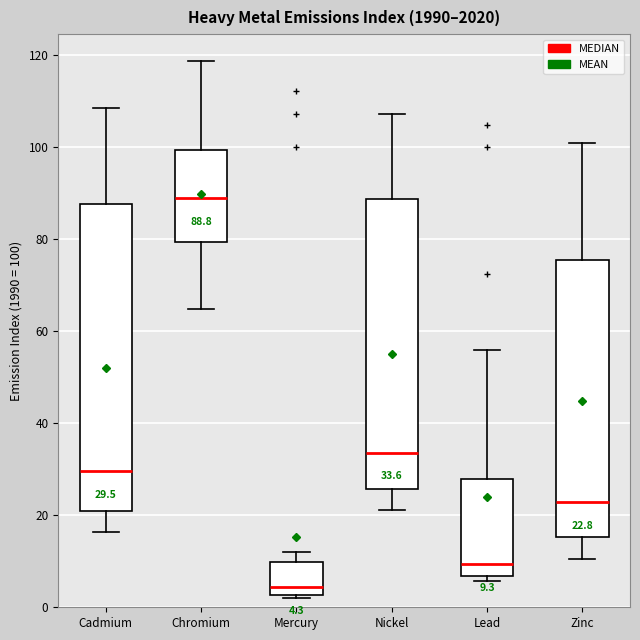

Which box has the highest median line?

Chromium